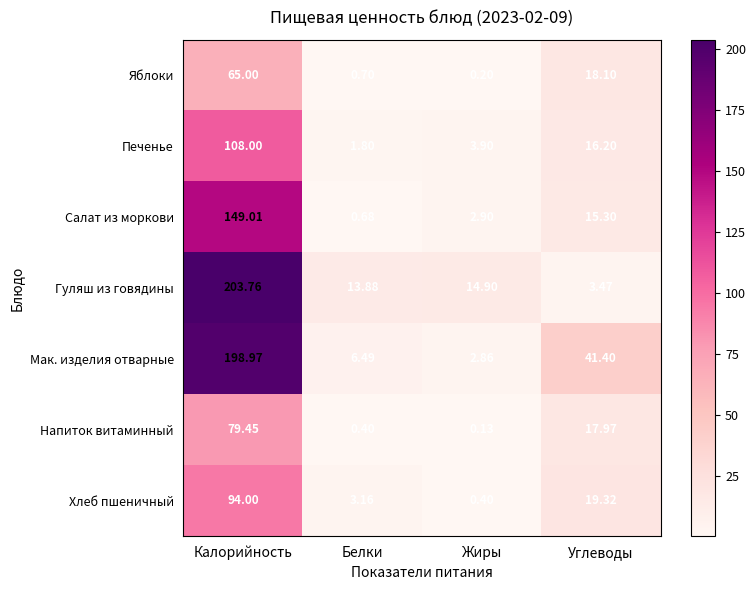

At which category does the chart reach its minimum across all series?

Жиры